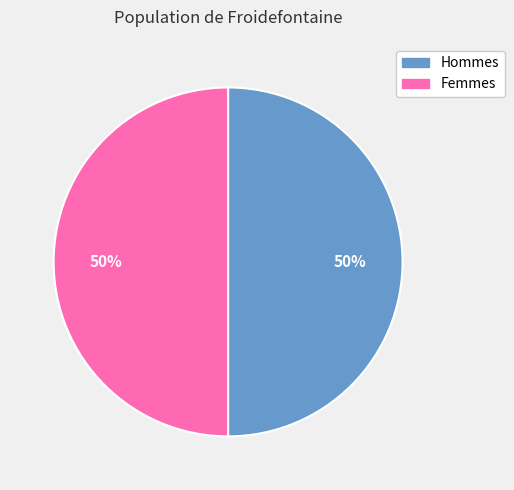

True or false: Hommes accounts for 45% of the total.

False